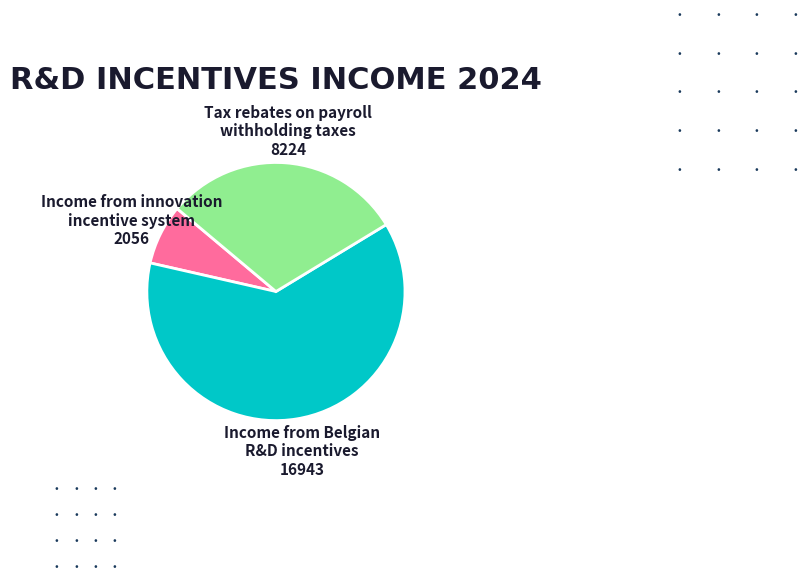

How many slices are in this pie chart?

3